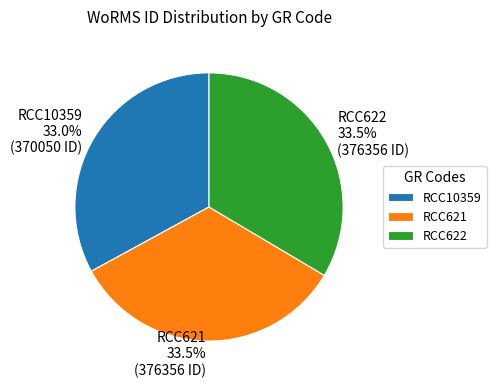

To the nearest percent, what percentage of the pie is RCC10359?

33%